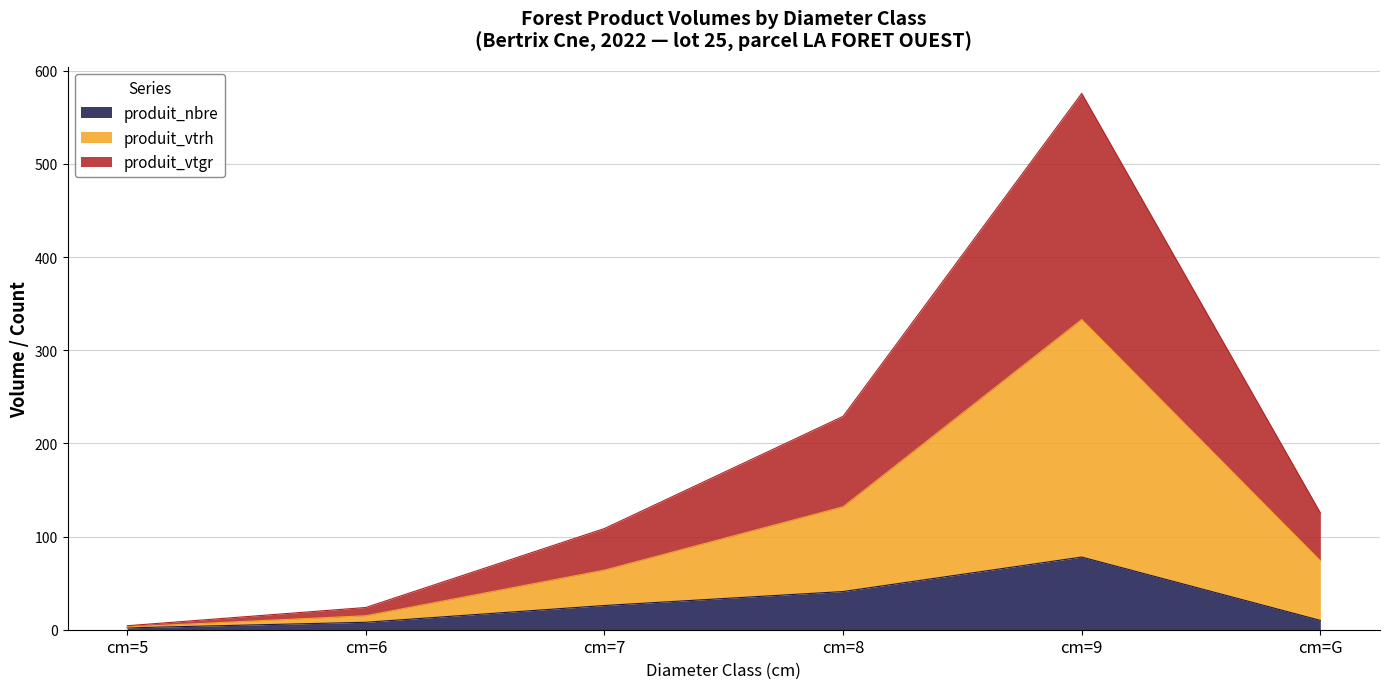

At which label does produit_nbre reach its peak?

cm=9